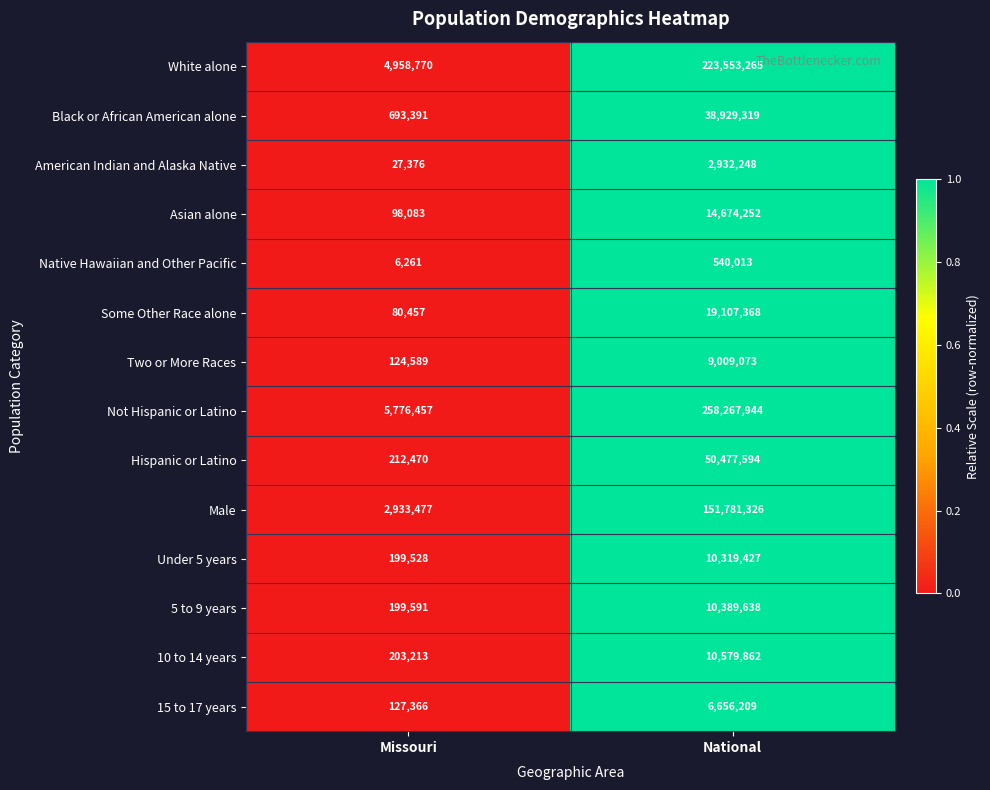

What is the total value across all series at National?

807217538